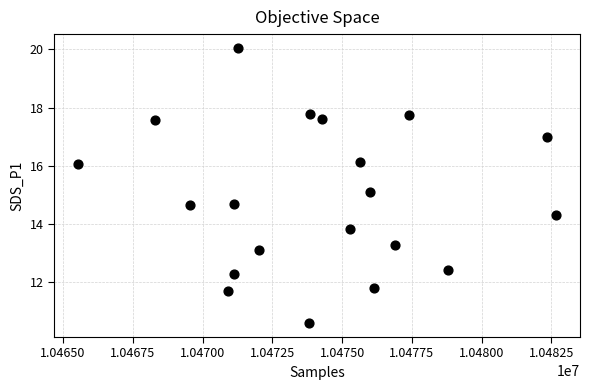

What is the range of X values (max minus min)?

17133.0